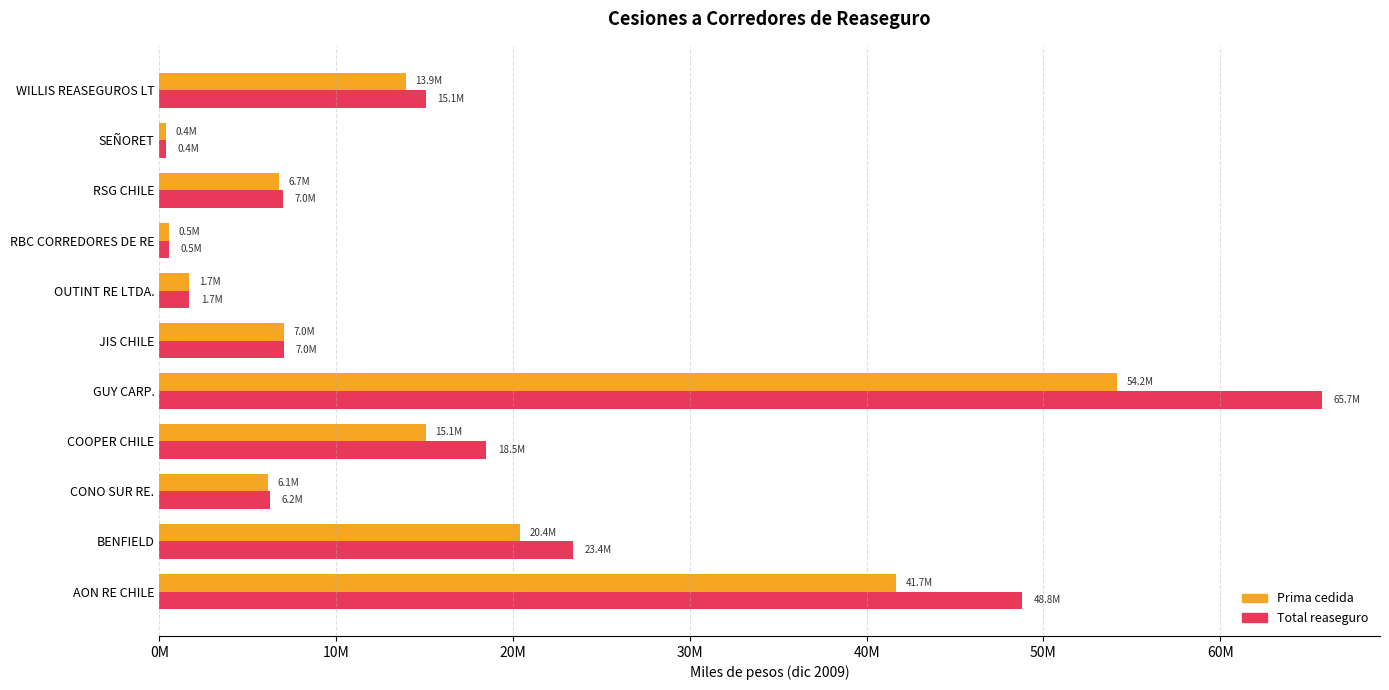

Which series has the largest total across all categories?

Total reaseguro